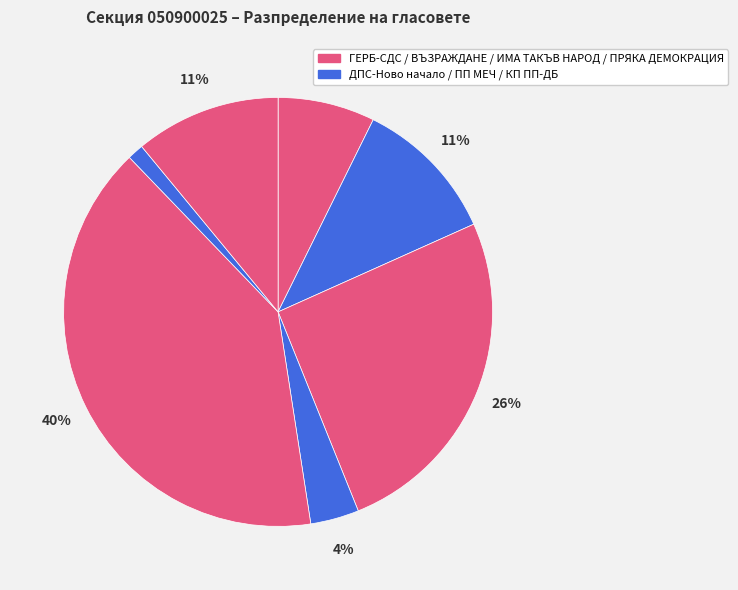

How many segments does this pie chart have?

7